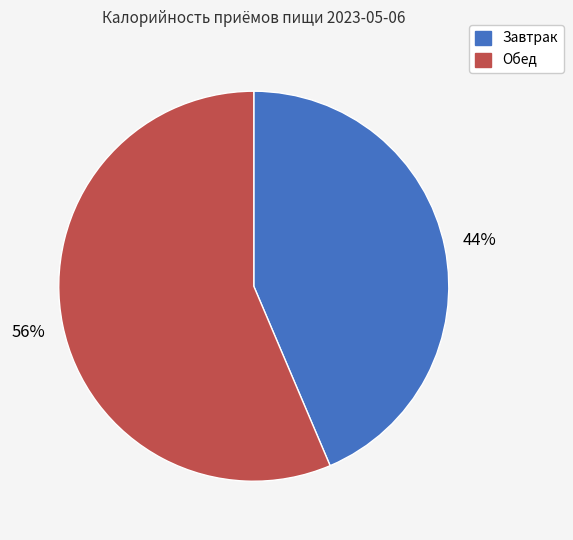

Is it true that Завтрак is 51% of the pie?

False